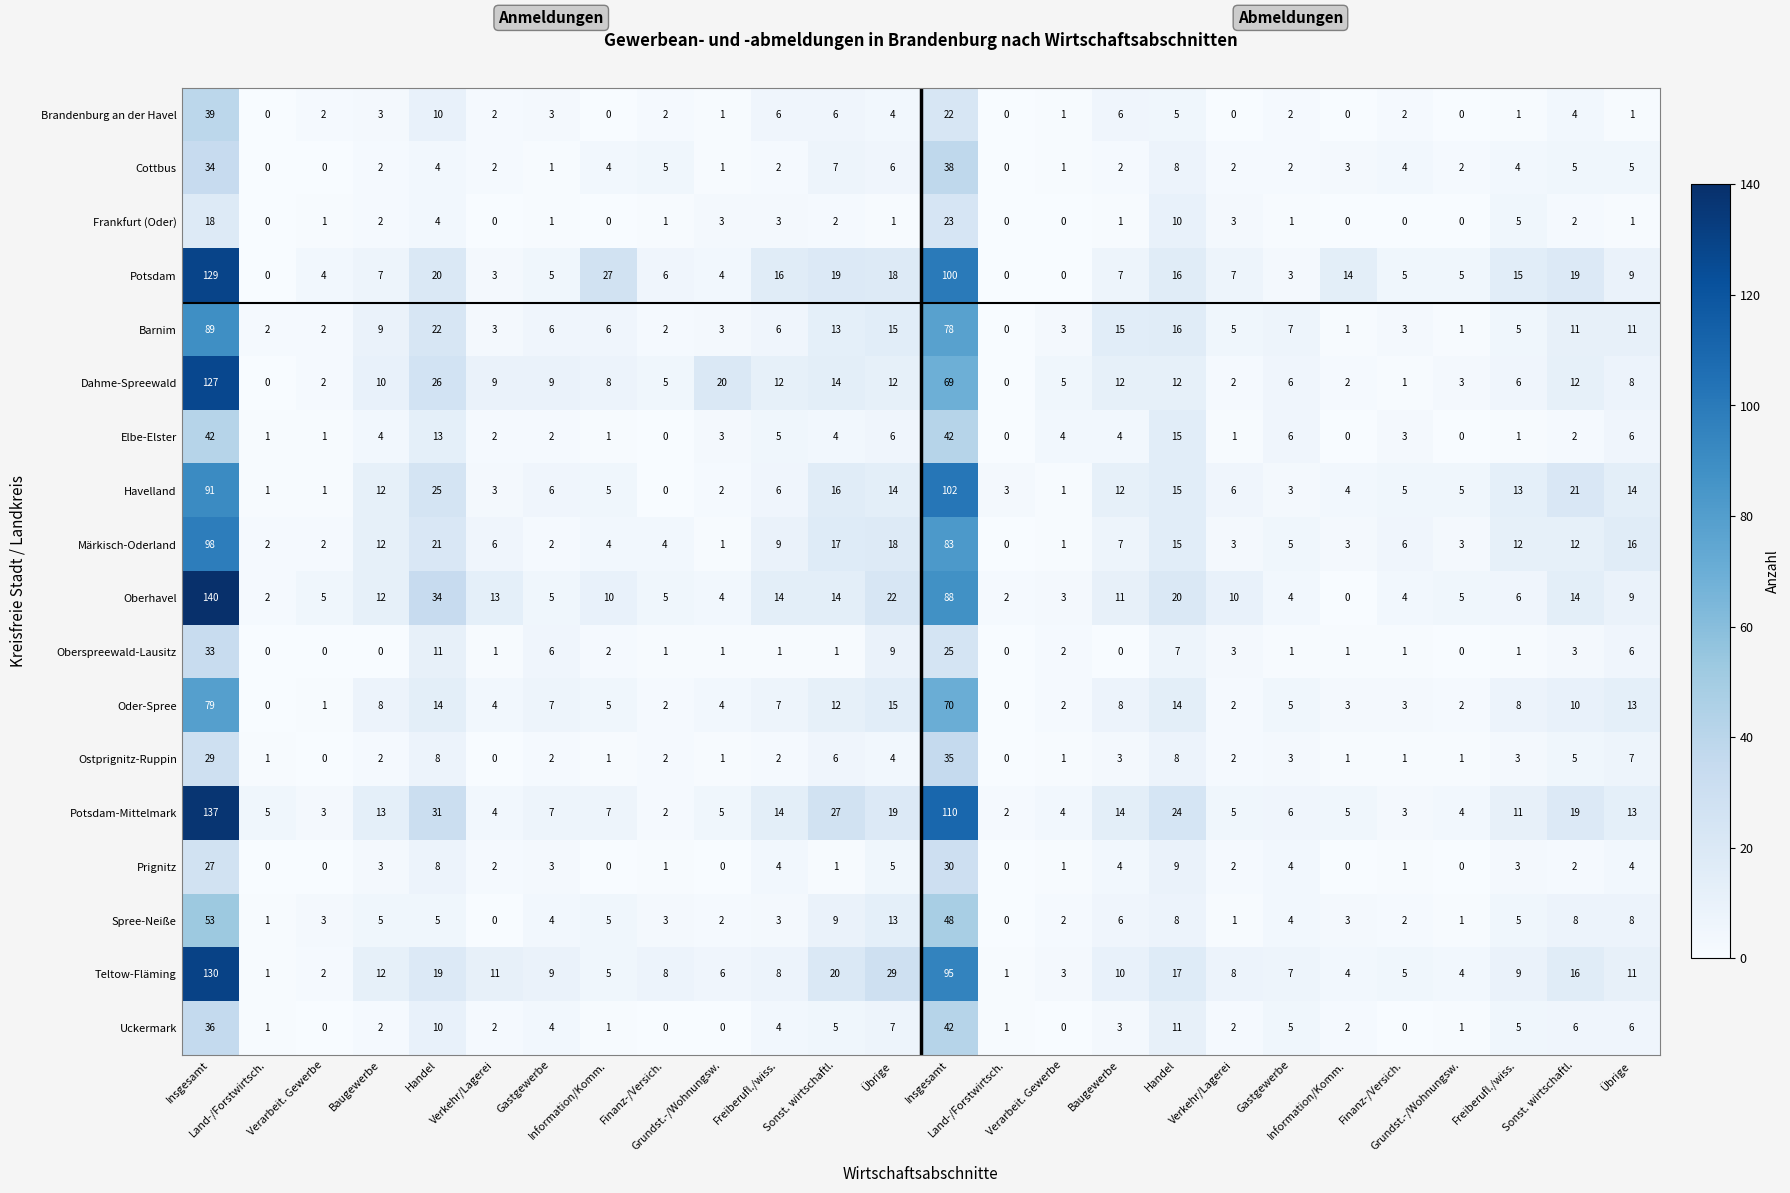

How many values in Prignitz are above zero?

19